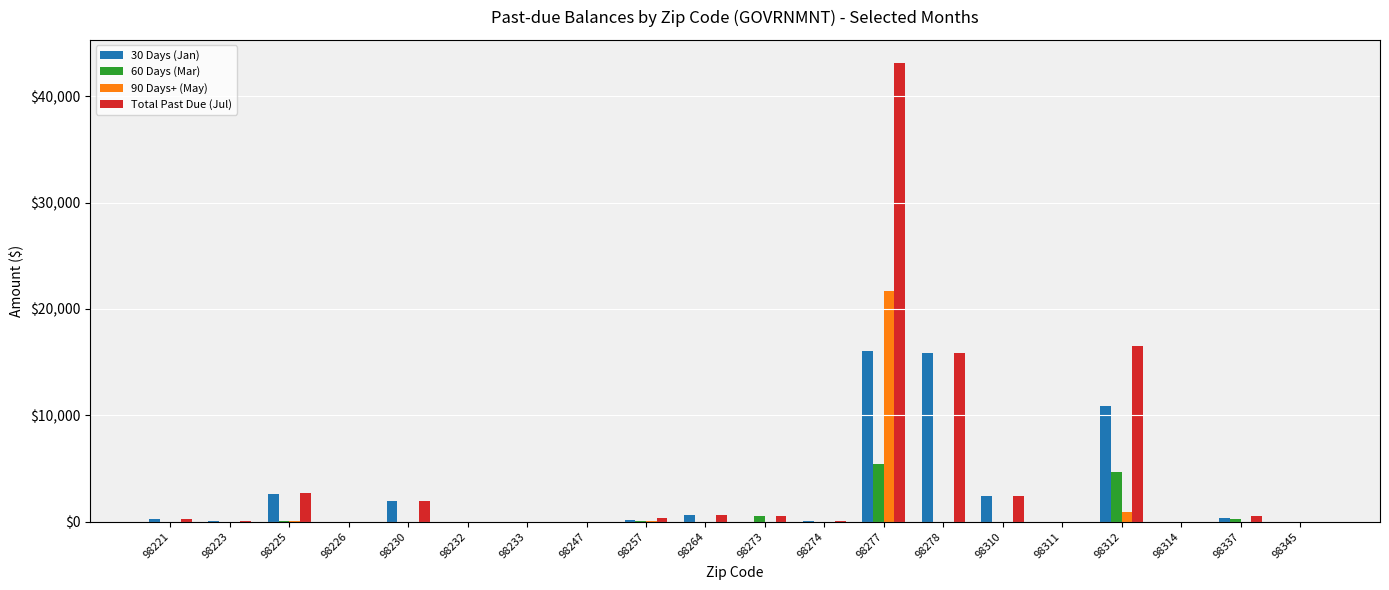

Which category has the highest value across all series?

98277